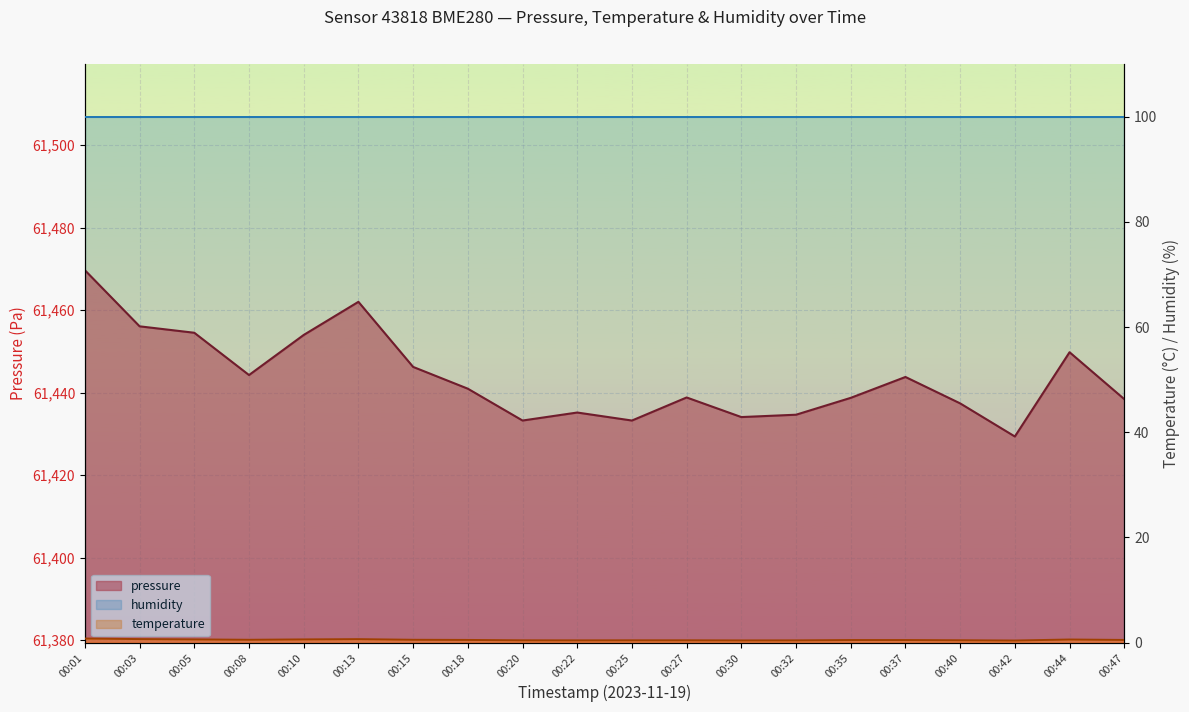

Which has a higher value, 00:13 or 00:27?

00:13